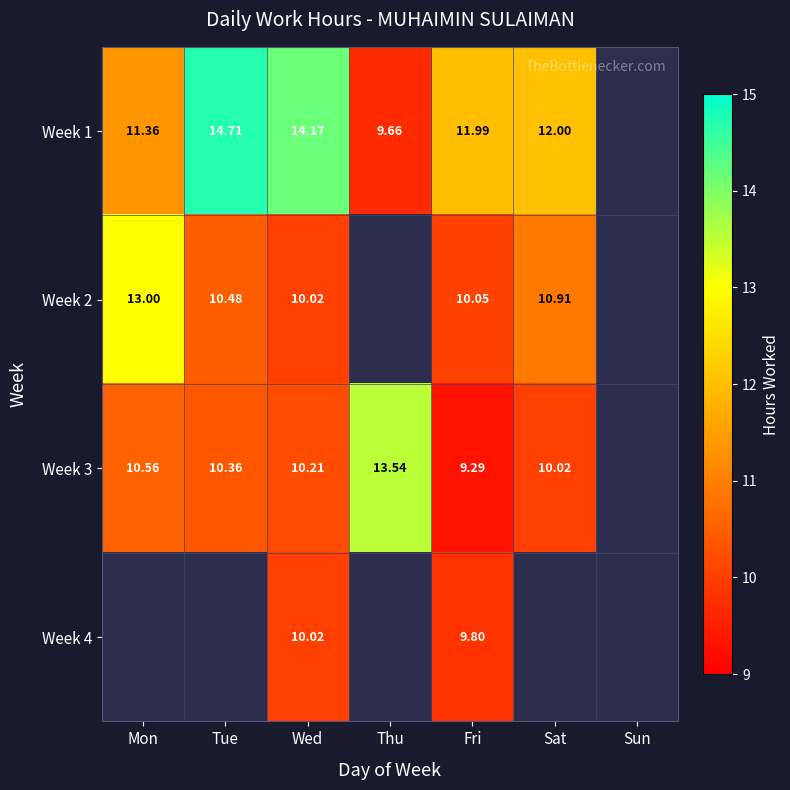

Is the value of Week 3 at Tue greater than the value of Week 4 at Sun?

No